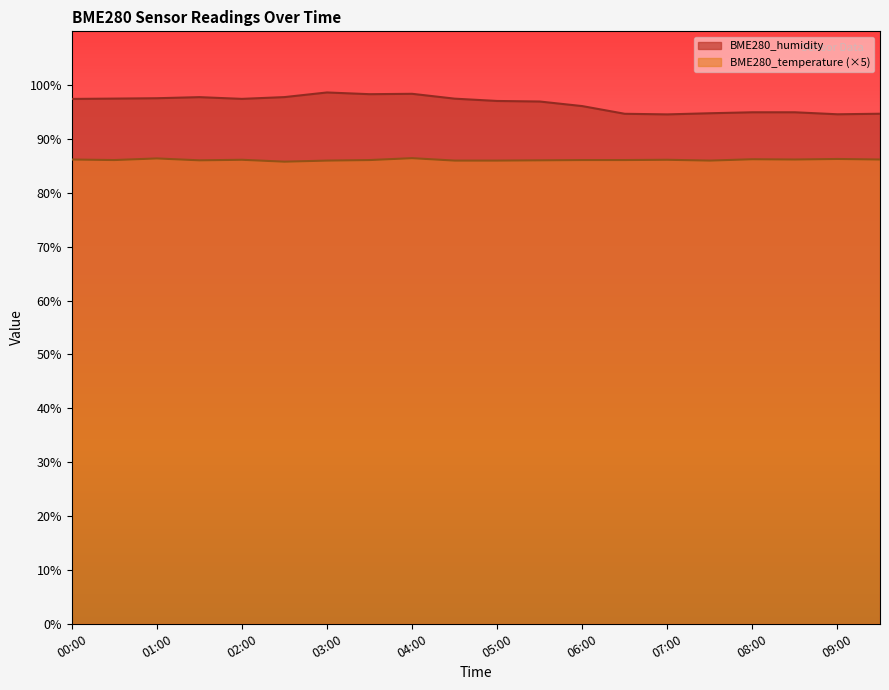

Does the chart display data point markers on the line(s)?

No